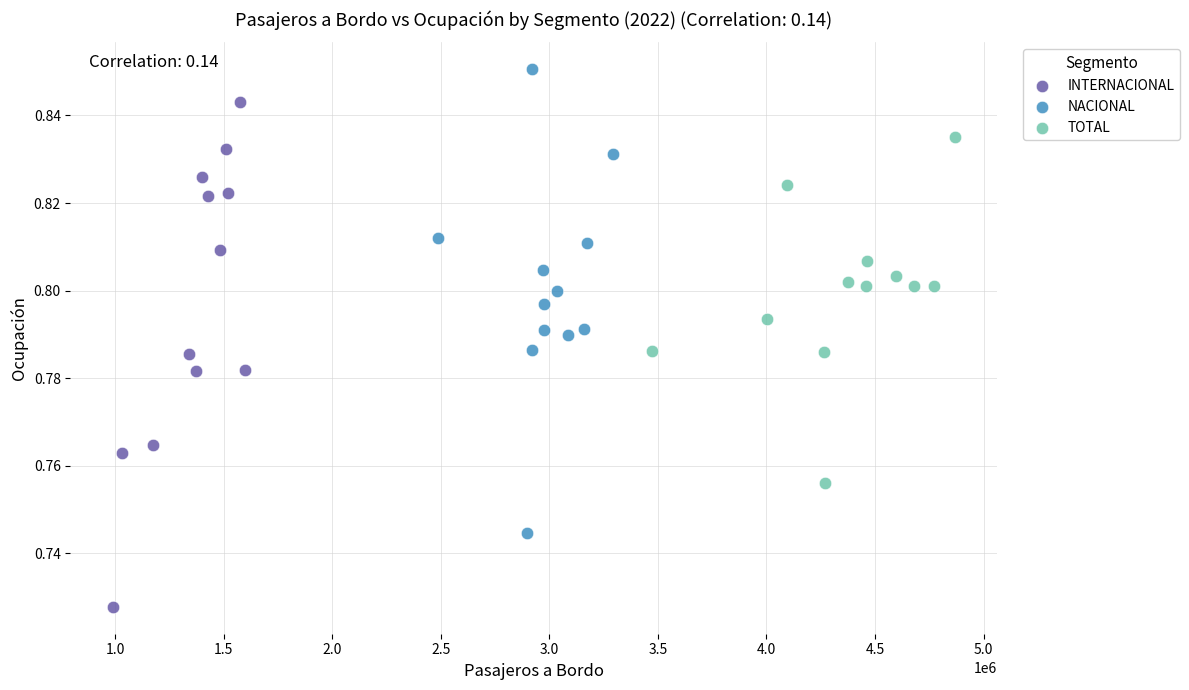

Which series contains the lowest Y value?

INTERNACIONAL